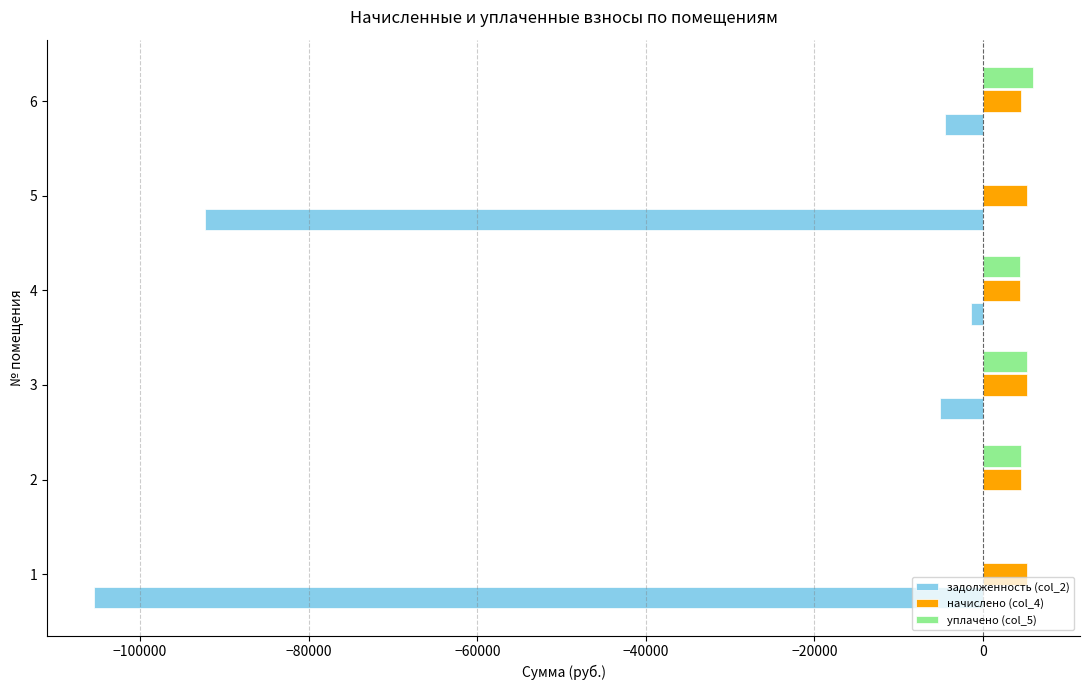

What is the total value across all series at 1?

-100194.1